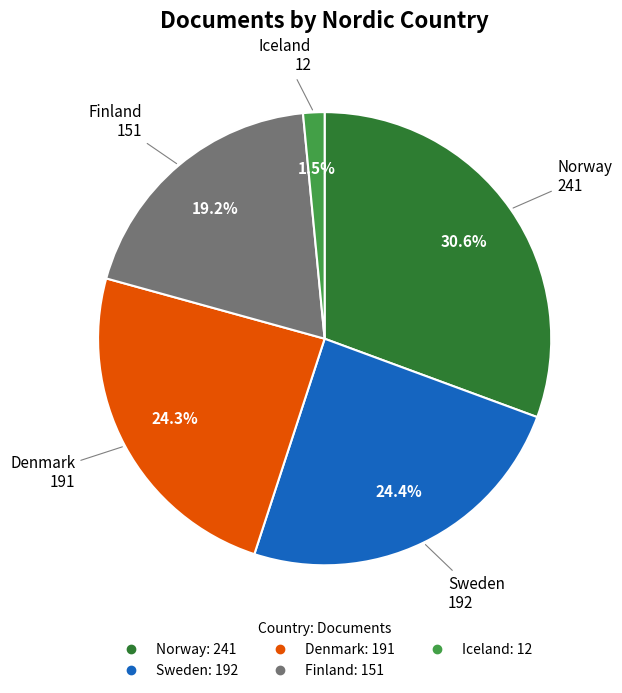

Combined, what portion of the pie is Iceland and Denmark?

25.8%